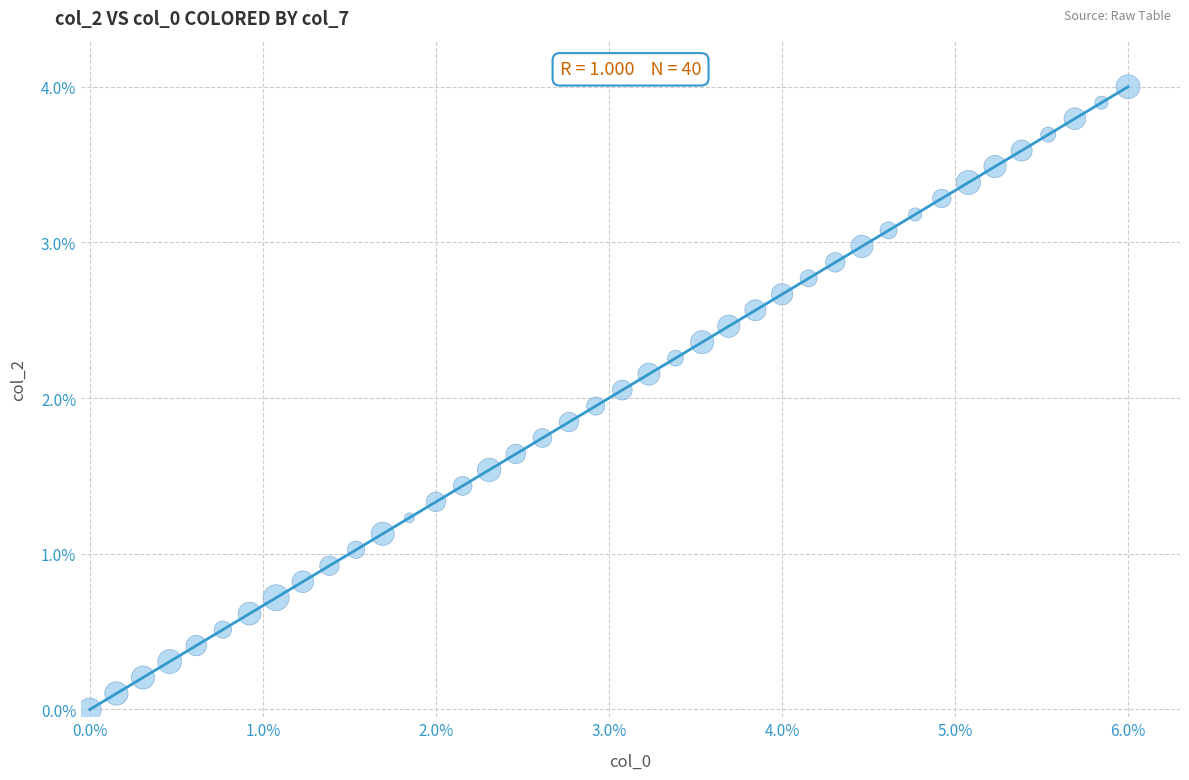

What is the range of Y values (max minus min)?

4.0